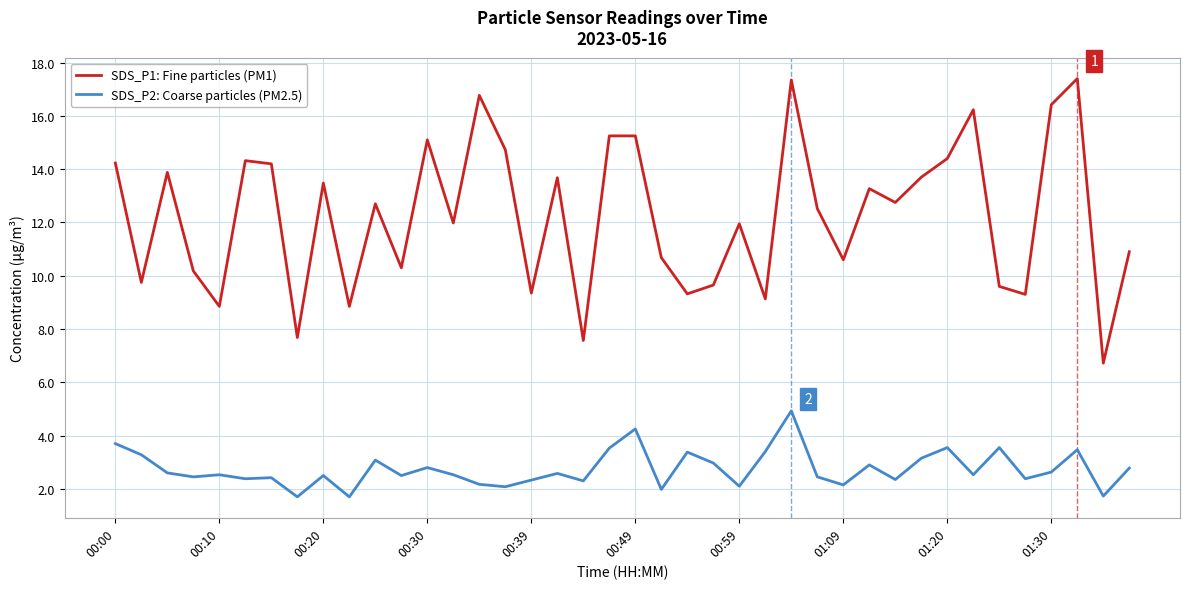

Which series has the largest total across all categories?

SDS_P1: Fine particles (PM1)